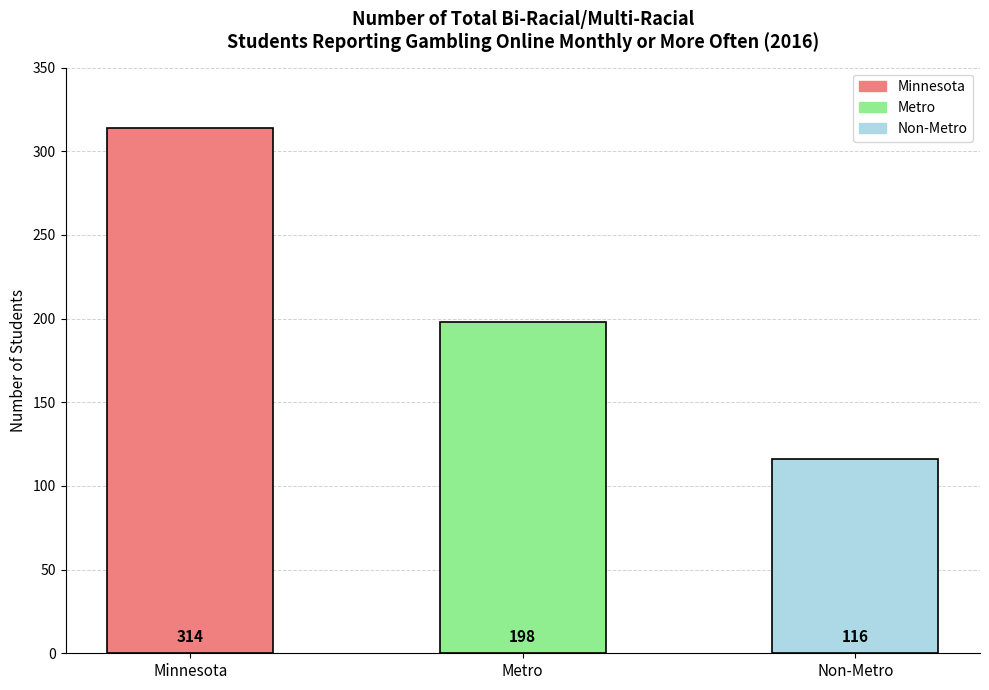

Count the values in the range 116 to 314.

3